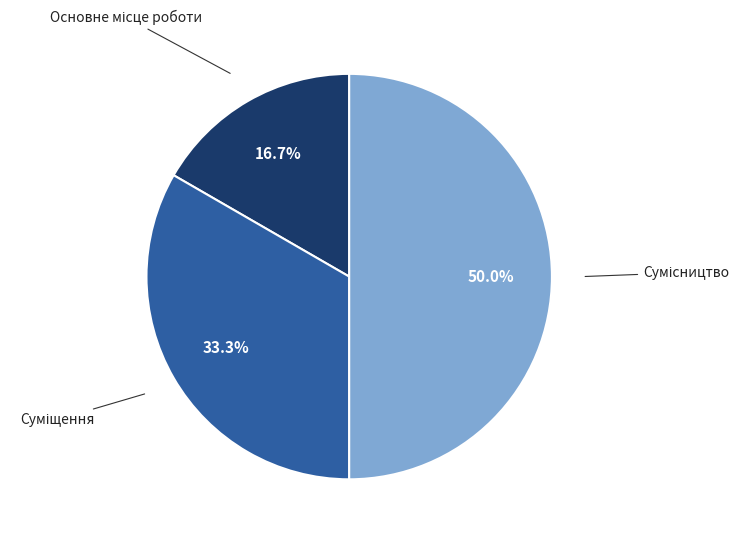

Count the number of slices in the pie.

3